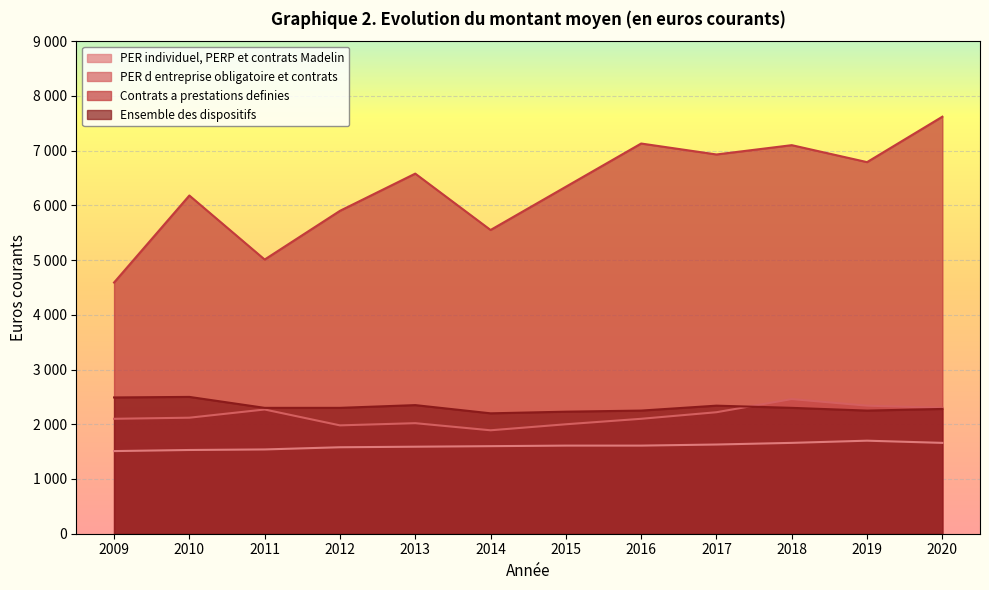

What is the sum of the Ensemble des dispositifs values at 2012 and 2014?

4500